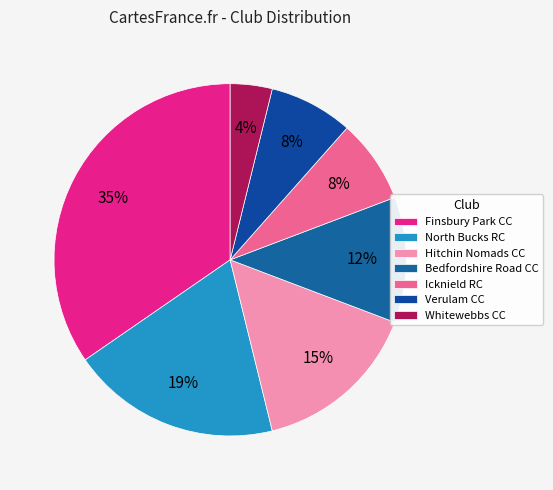

How many slices are in this pie chart?

7